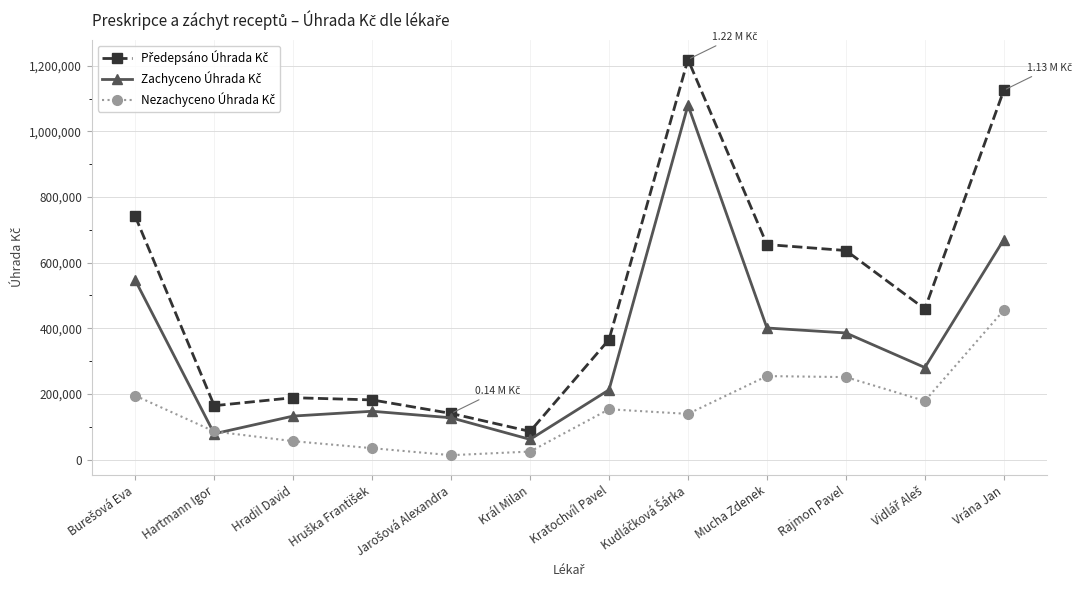

What is the difference between the highest and lowest values at Kratochvíl Pavel?

212401.0